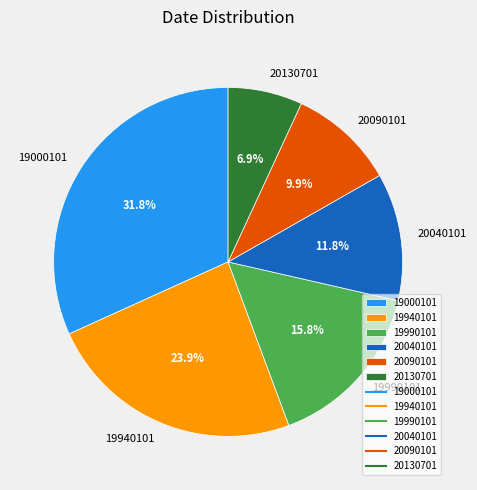

What portion of the pie excludes 20090101?

90.1%